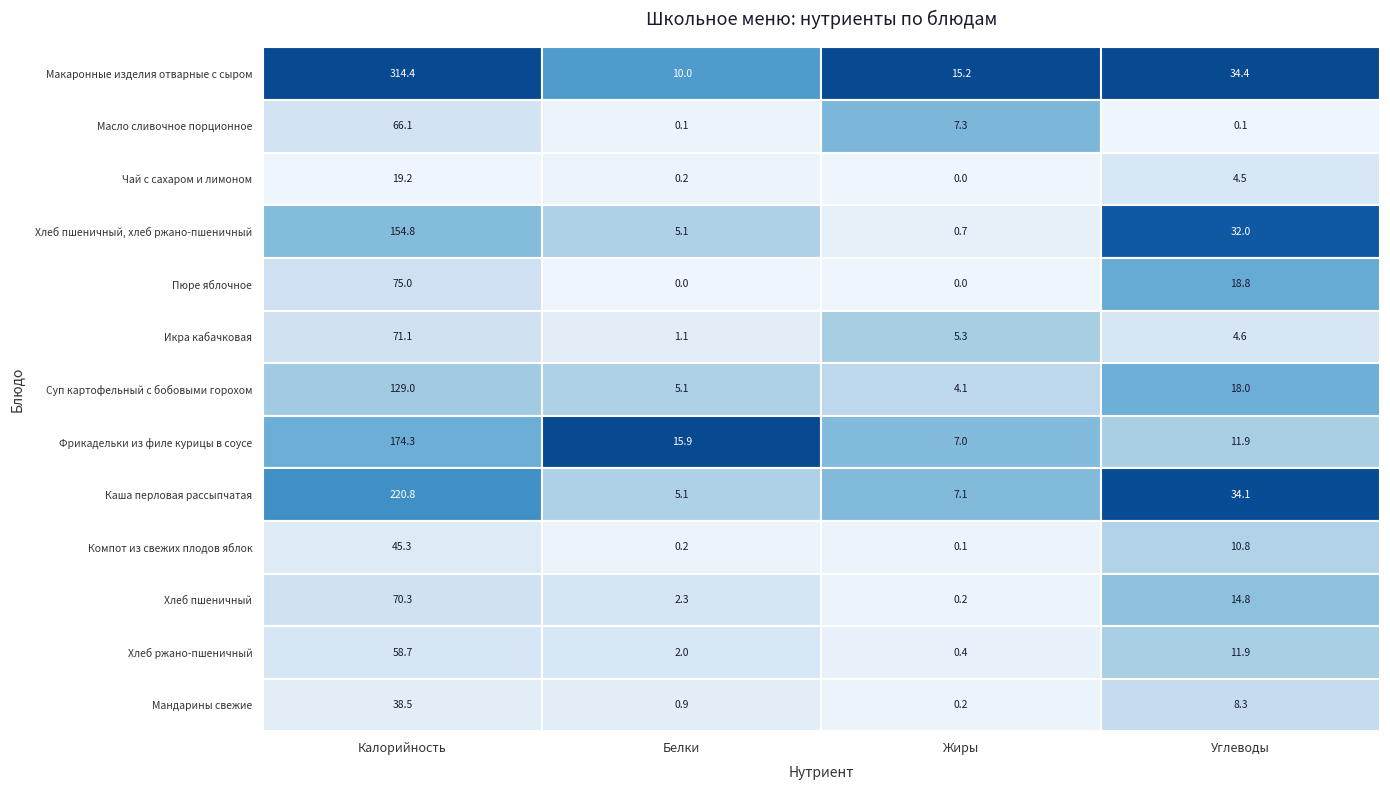

What is the sum of the Жиры values at 10 and 5?

5.5